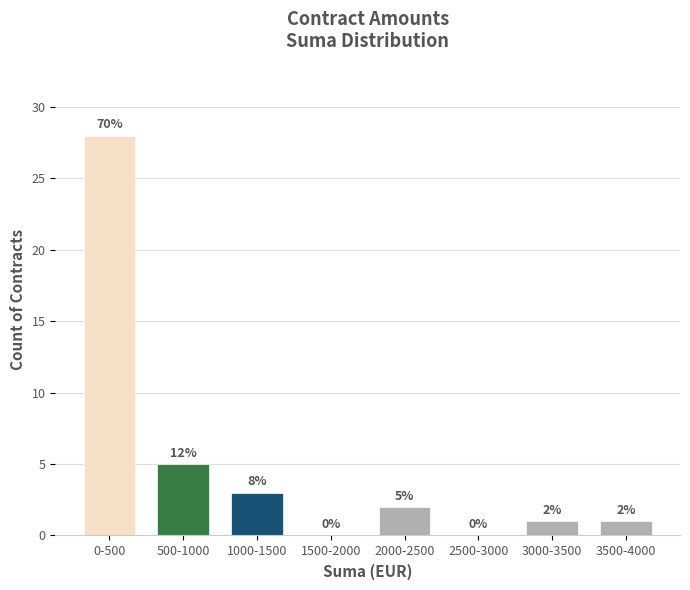

Reading left to right, transcribe all the data shown in this chart.

0-500=28	500-1000=5	1000-1500=3	1500-2000=0	2000-2500=2	2500-3000=0	3000-3500=1	3500-4000=1